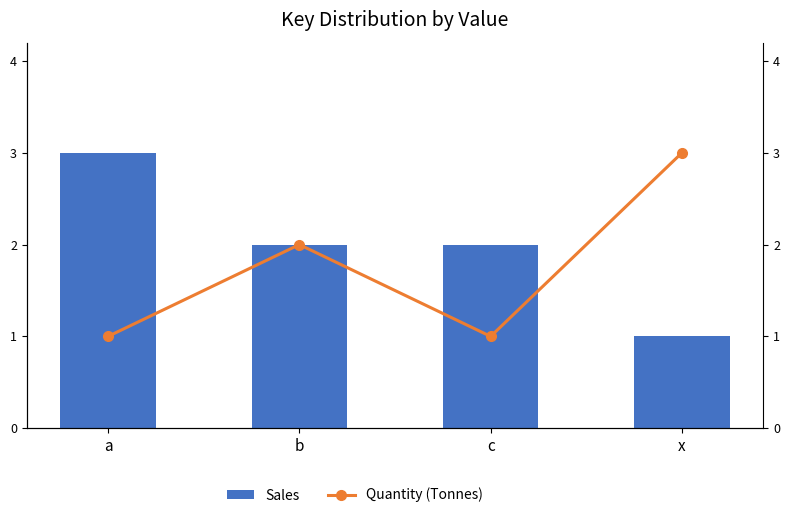

Which category has the lowest value in the Sales series?

x